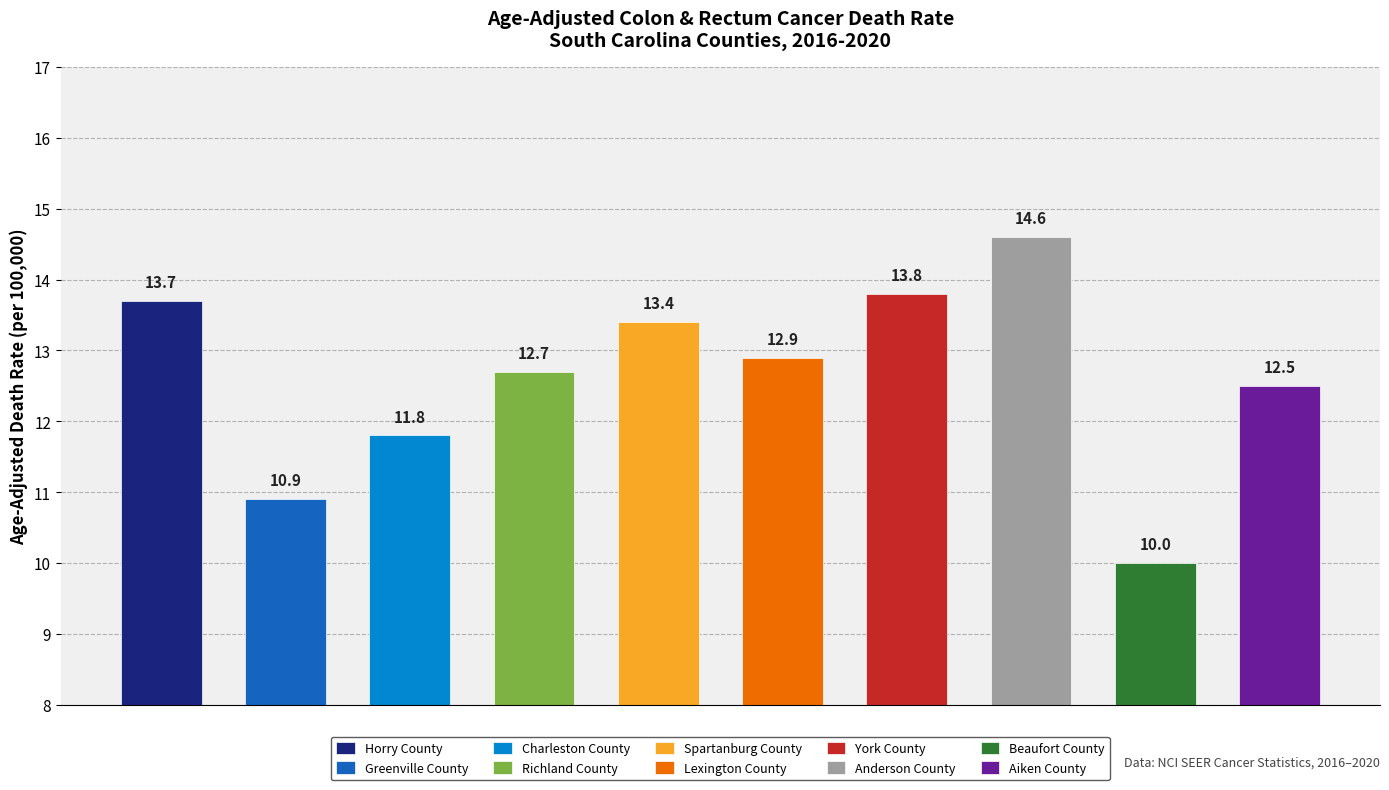

The chart shows a value of 6.6 at Greenville County. True or false?

False